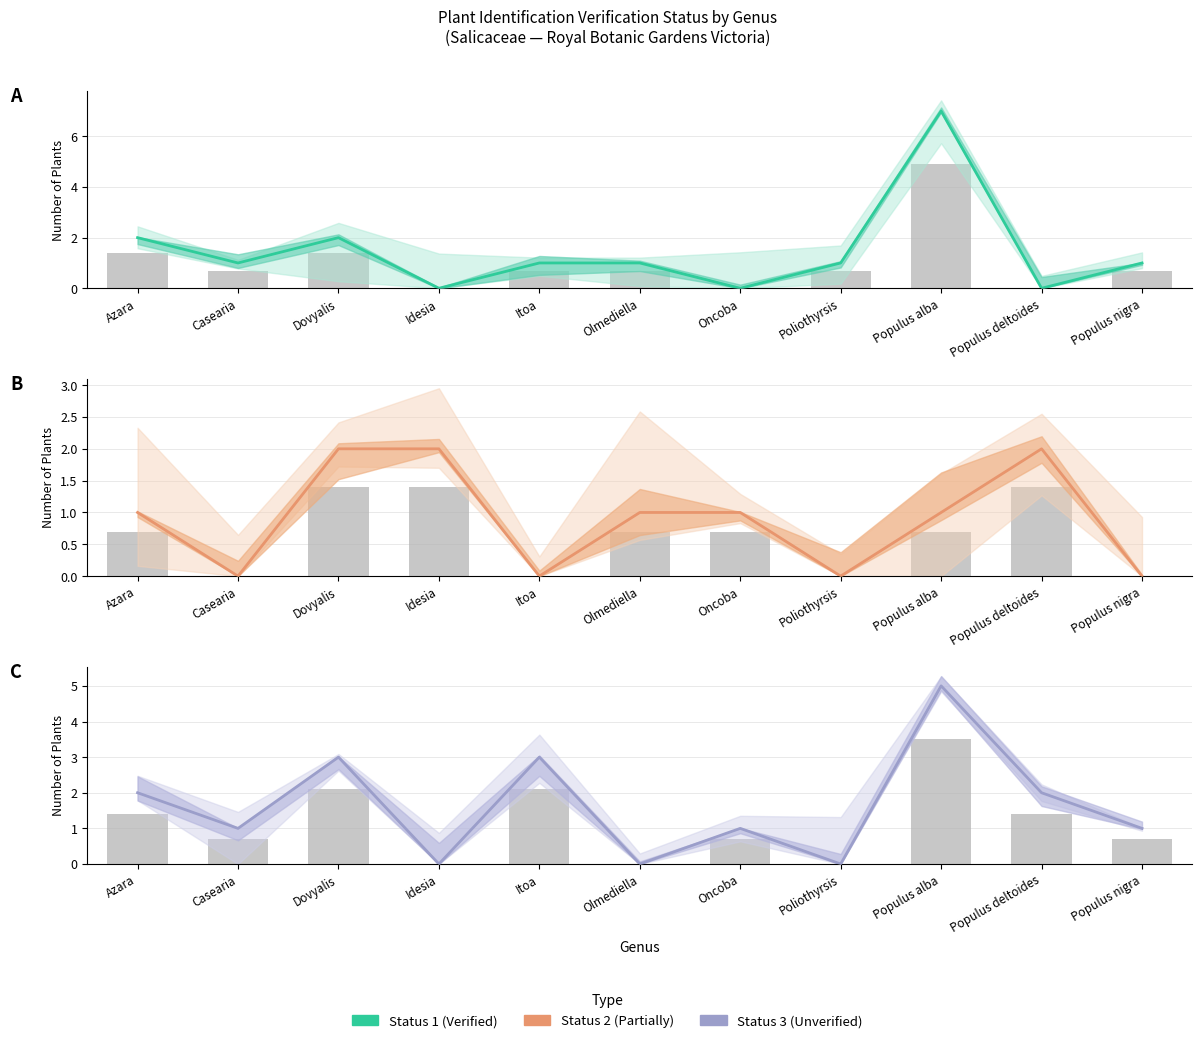

What is the sum of all Status 2 (Partially) values?

10